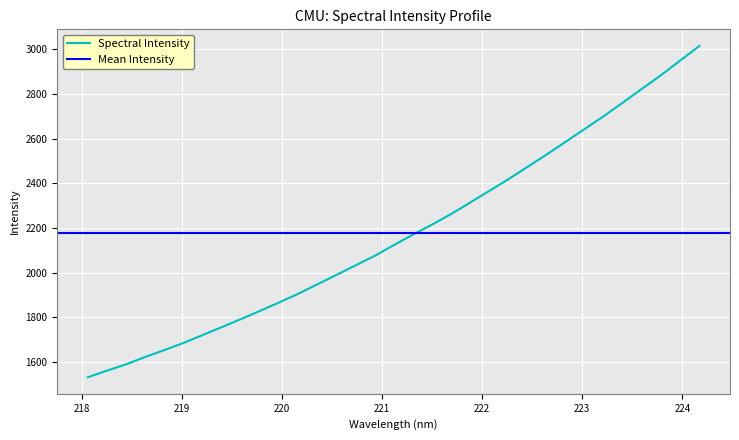

What is the smallest value displayed?

1530.7